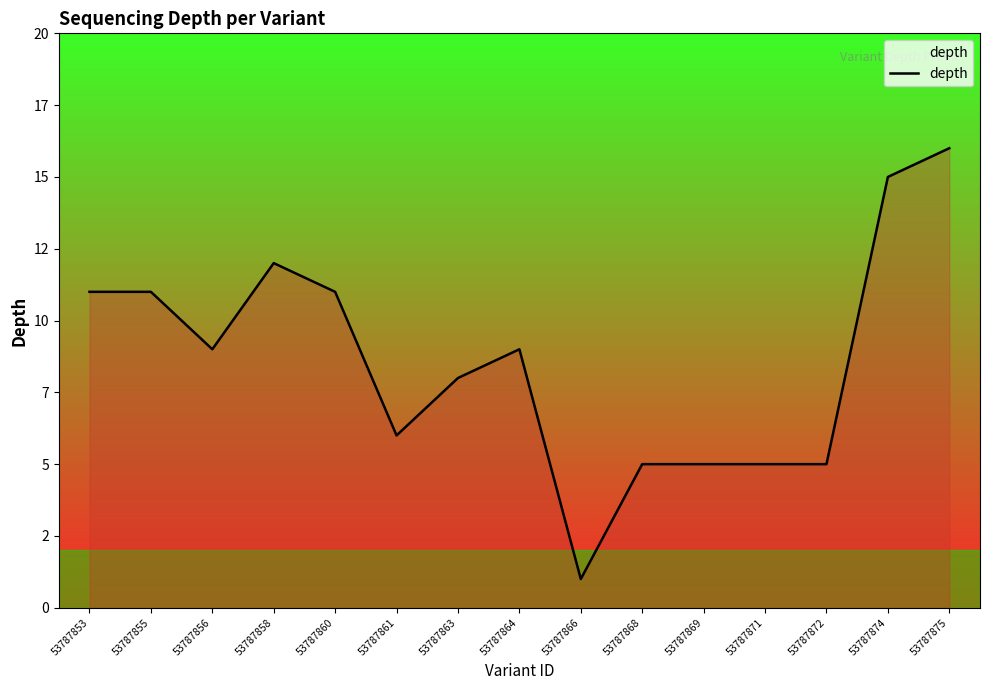

At which category does the chart reach its peak across all series?

53787875